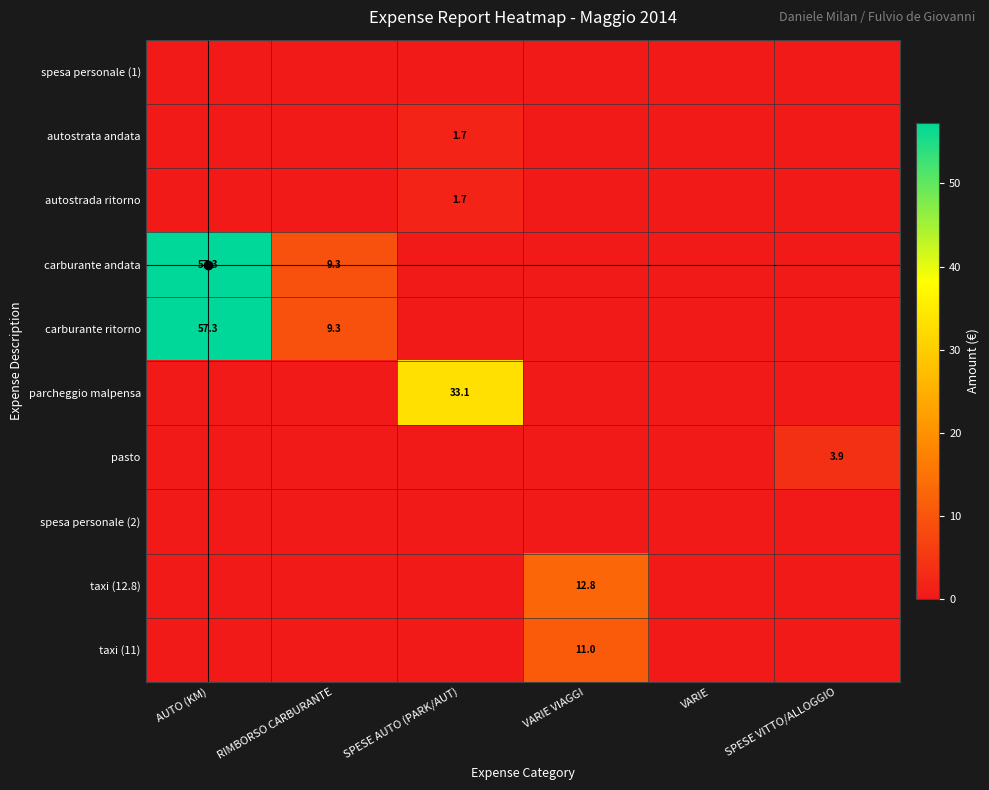

The autostrada ritorno series shows 0.5 at SPESE AUTO (PARK/AUT). True or false?

False